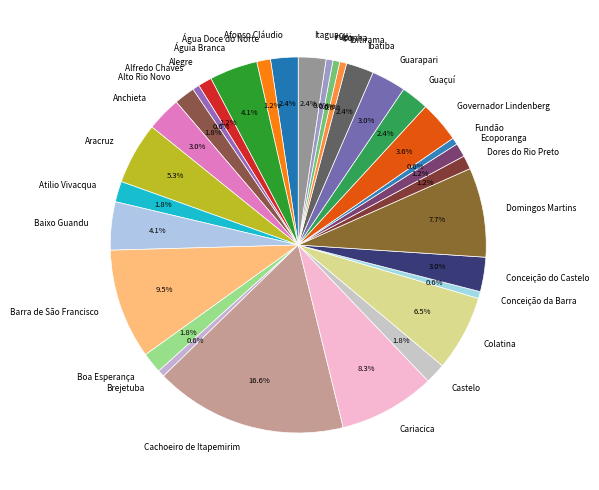

To the nearest percent, what percentage of the pie is Guaçuí?

2%